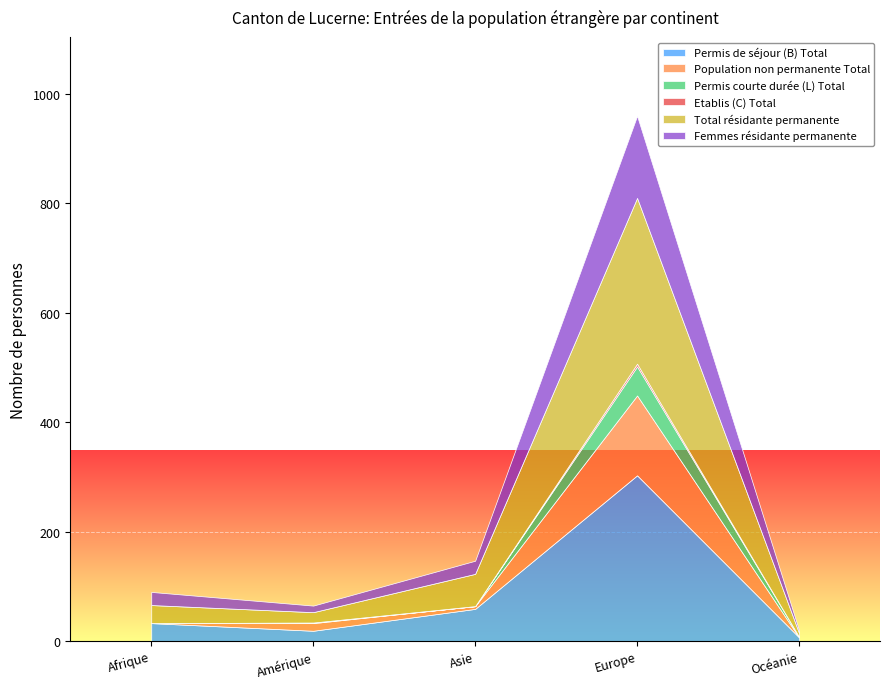

Where is the first local maximum for Population non permanente Total?

Amérique